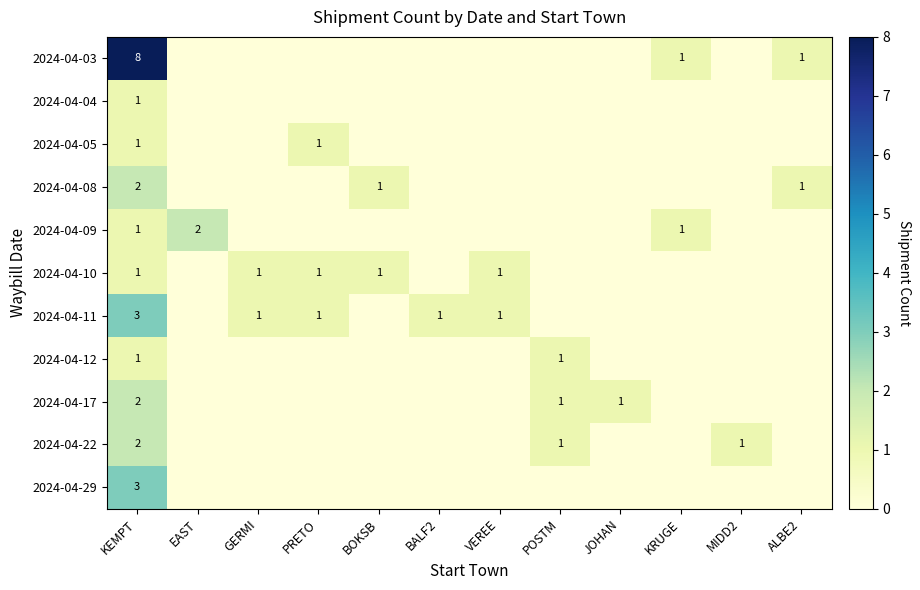

At how many categories does at least one series exceed 2?

1